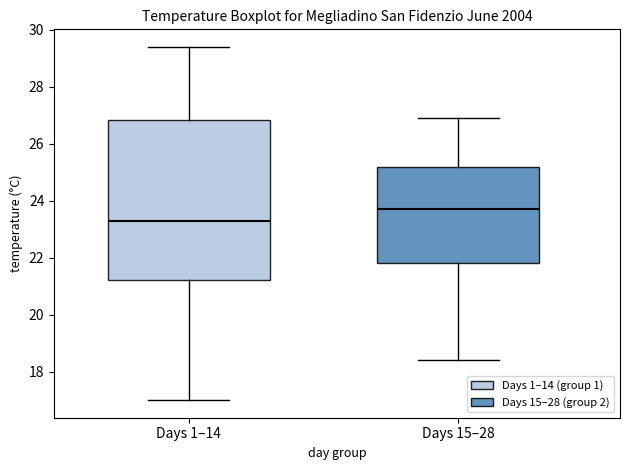

Which box's median line is the lowest?

Days 1–14